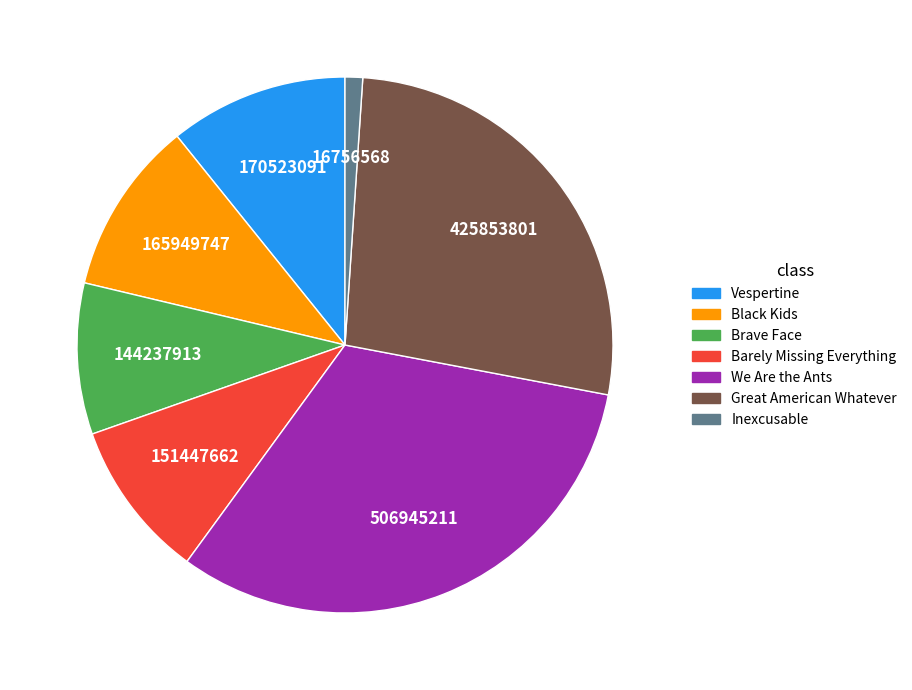

Does Black Kids represent more than half of the total?

No